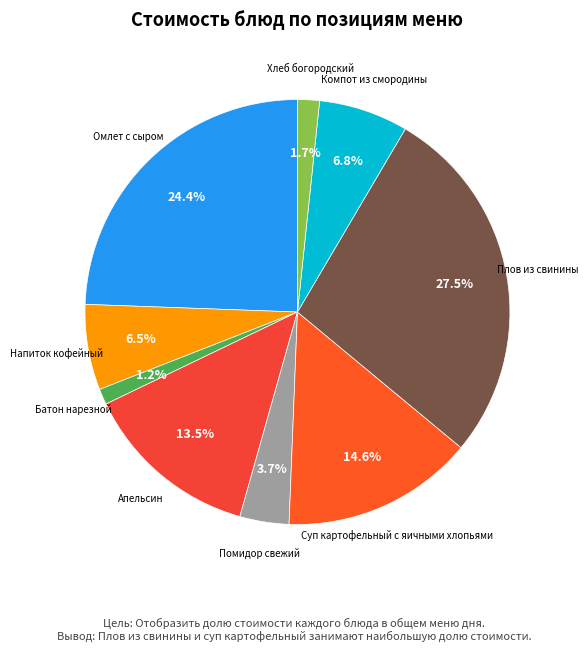

To the nearest percent, what is the average slice percentage?

11%